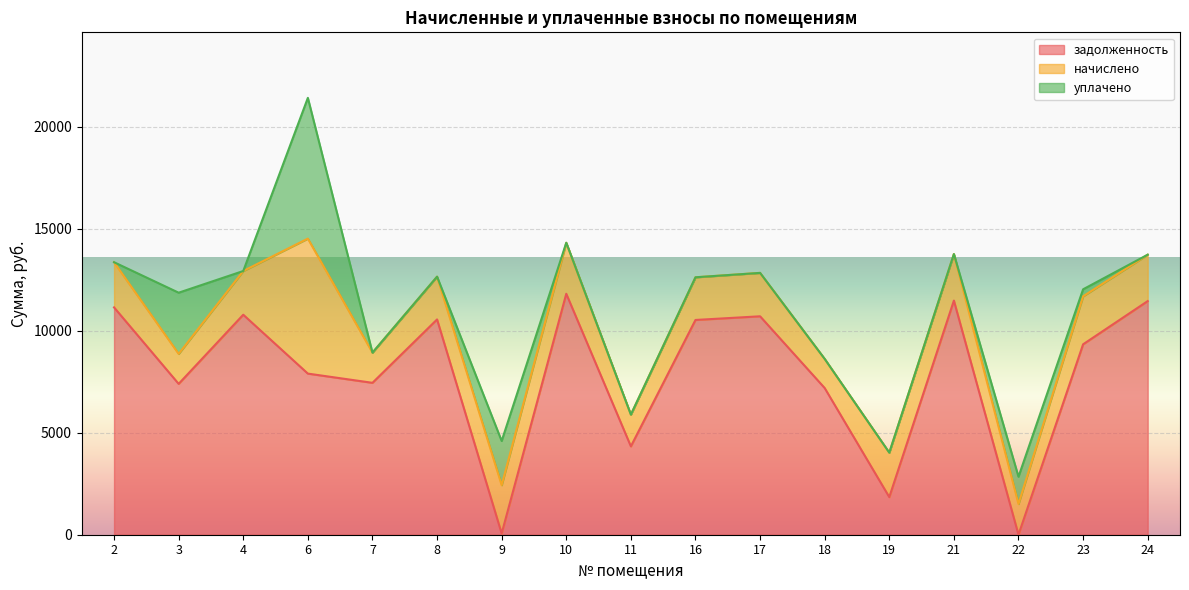

True or false: задолженность has more than 2 interior local peaks.

True